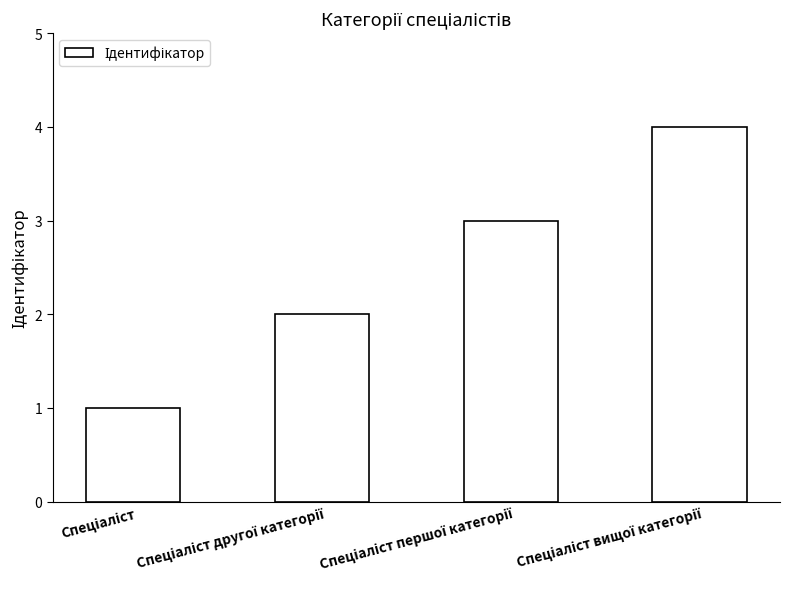

What is the sum of all values?

10